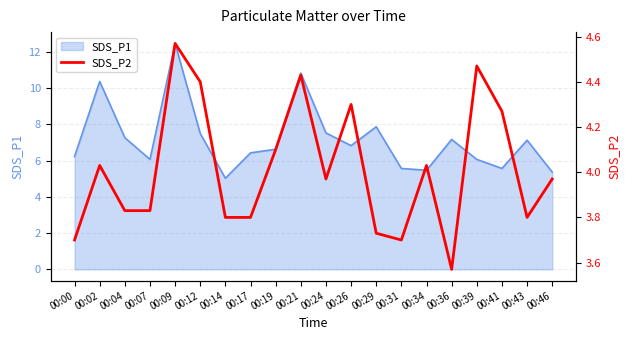

What is the maximum value for SDS_P1?

12.5